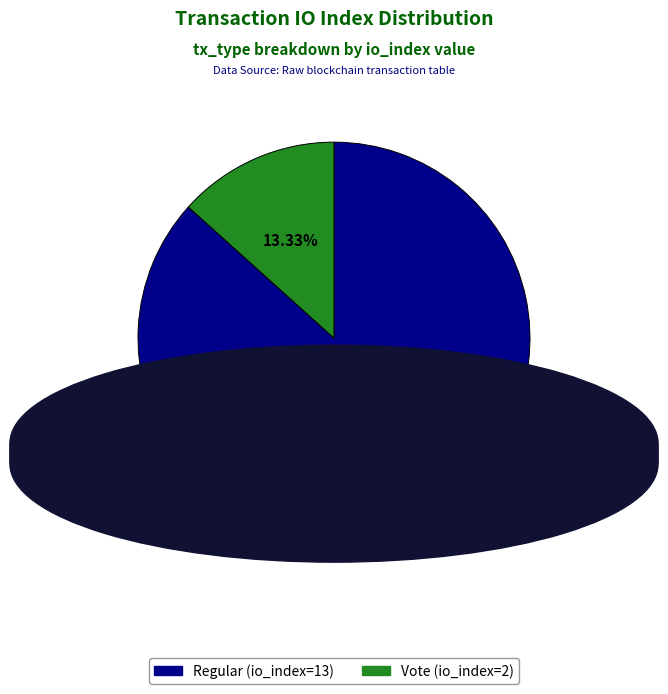

Count the number of slices in the pie.

2